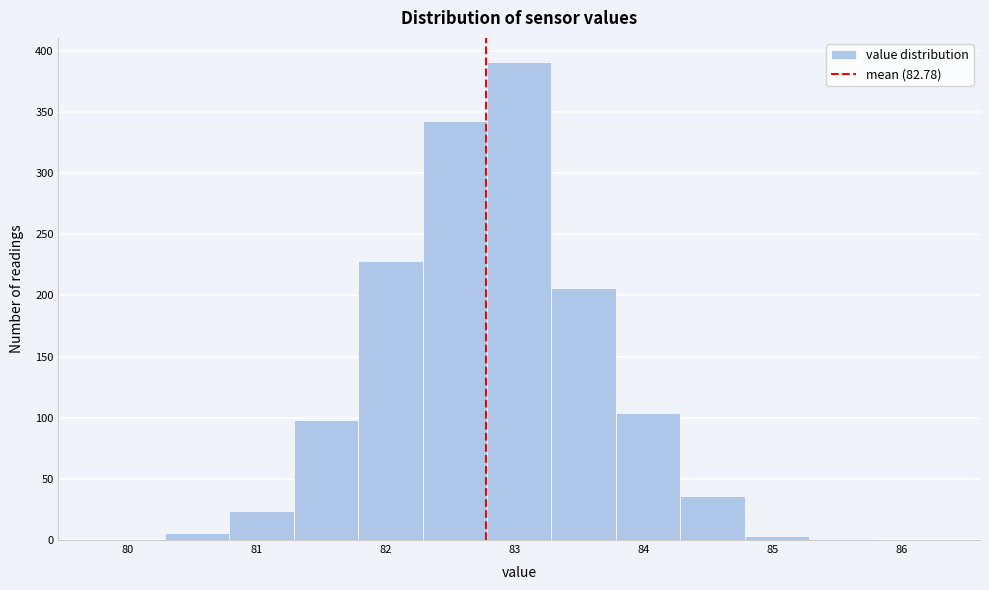

Reading left to right, list every bar in this chart as the range it spans on the x-axis followed by its height. Neither the bar edges nor the heights are printed on the chart, so give them approximately, as read against the axes.

79.8 to 80.3: 0
80.3 to 80.8: 5
80.8 to 81.3: 25
81.3 to 81.8: 100
81.8 to 82.3: 230
82.3 to 82.8: 345
82.8 to 83.3: 390
83.3 to 83.8: 205
83.8 to 84.3: 105
84.3 to 84.8: 35
84.8 to 85.3: under 5
85.3 to 85.8: under 5
85.8 to 86.3: 0